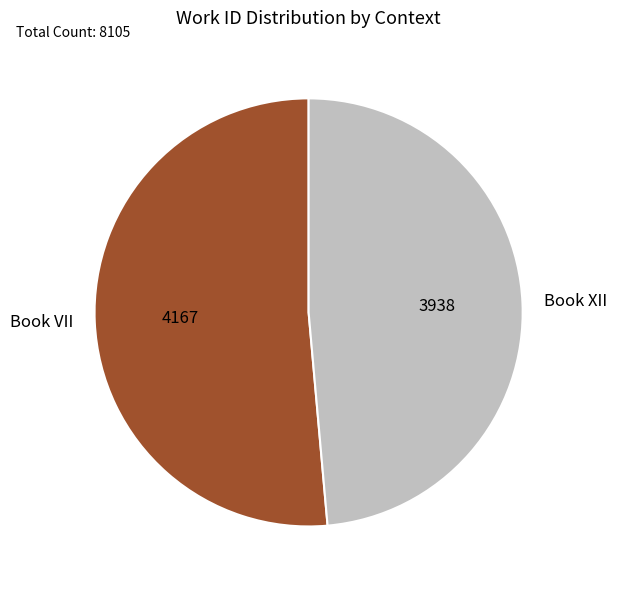

The Book VII slice represents 51% of the pie. True or false?

True